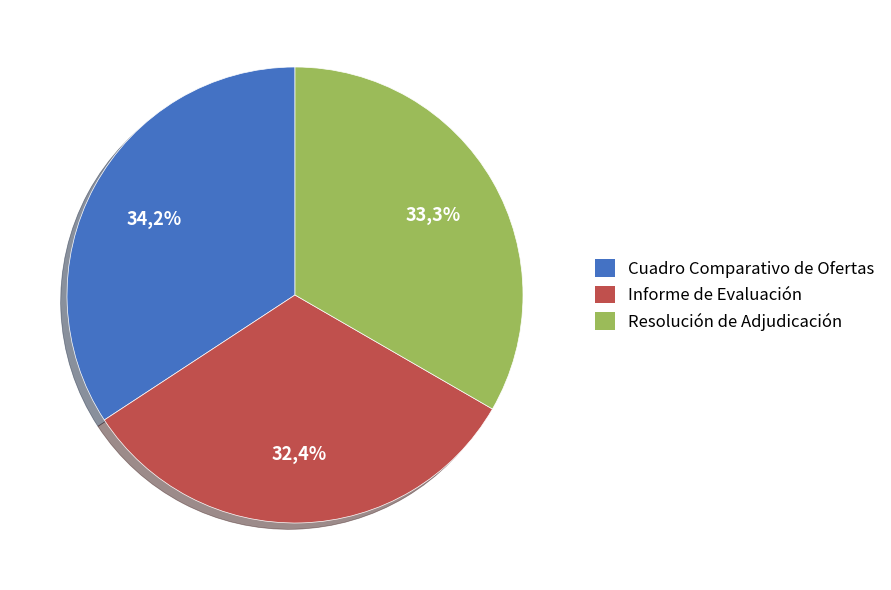

What percentage is NOT represented by Cuadro Comparativo de Ofertas?

65.8%